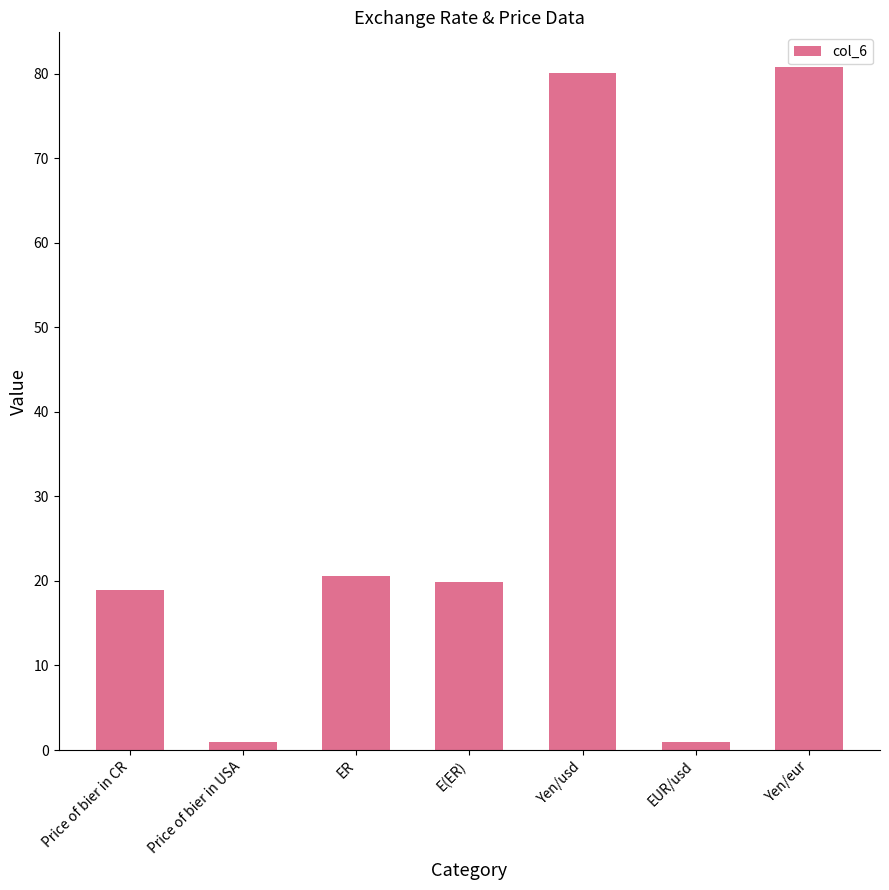

Count the number of categories in the chart.

7